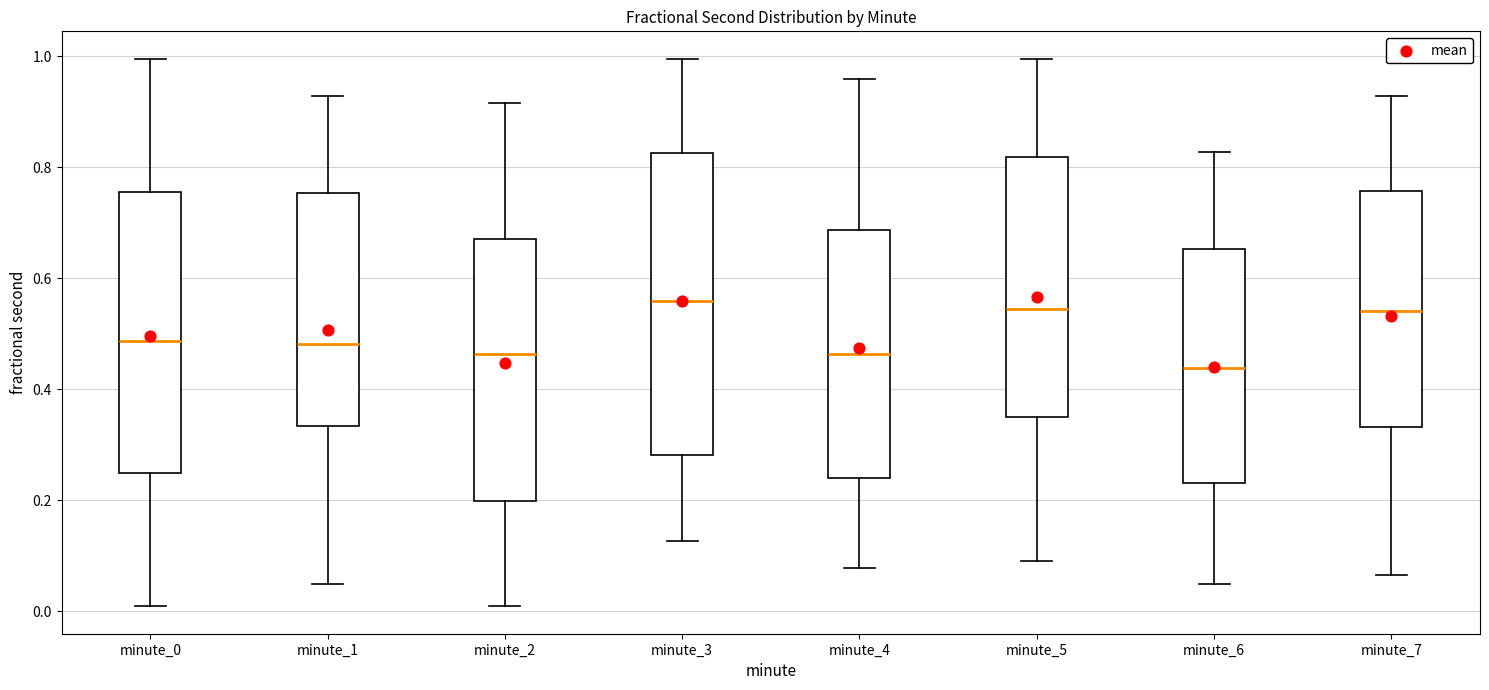

Reading left to right, read every box against the y-axis: the position of its median line, the range the box covers, and the ends of its whiskers. The values are not printed on the chart, so give them approximately, as read against the axis.

minute_0: median 0.48, box 0.24 to 0.76, whiskers 0.00 to 1.00
minute_1: median 0.48, box 0.34 to 0.76, whiskers 0.04 to 0.92
minute_2: median 0.46, box 0.20 to 0.68, whiskers 0.00 to 0.92
minute_3: median 0.56, box 0.28 to 0.82, whiskers 0.12 to 1.00
minute_4: median 0.46, box 0.24 to 0.68, whiskers 0.08 to 0.96
minute_5: median 0.54, box 0.36 to 0.82, whiskers 0.10 to 1.00
minute_6: median 0.44, box 0.24 to 0.66, whiskers 0.04 to 0.82
minute_7: median 0.54, box 0.34 to 0.76, whiskers 0.06 to 0.92